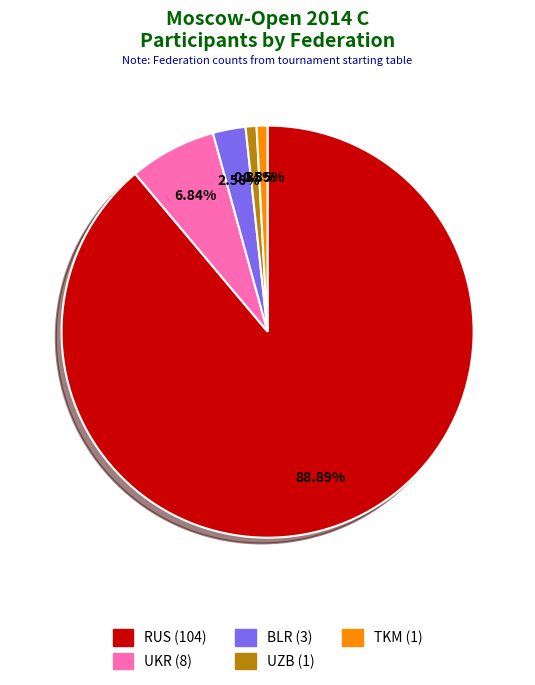

The UZB slice represents 1% of the pie. True or false?

True